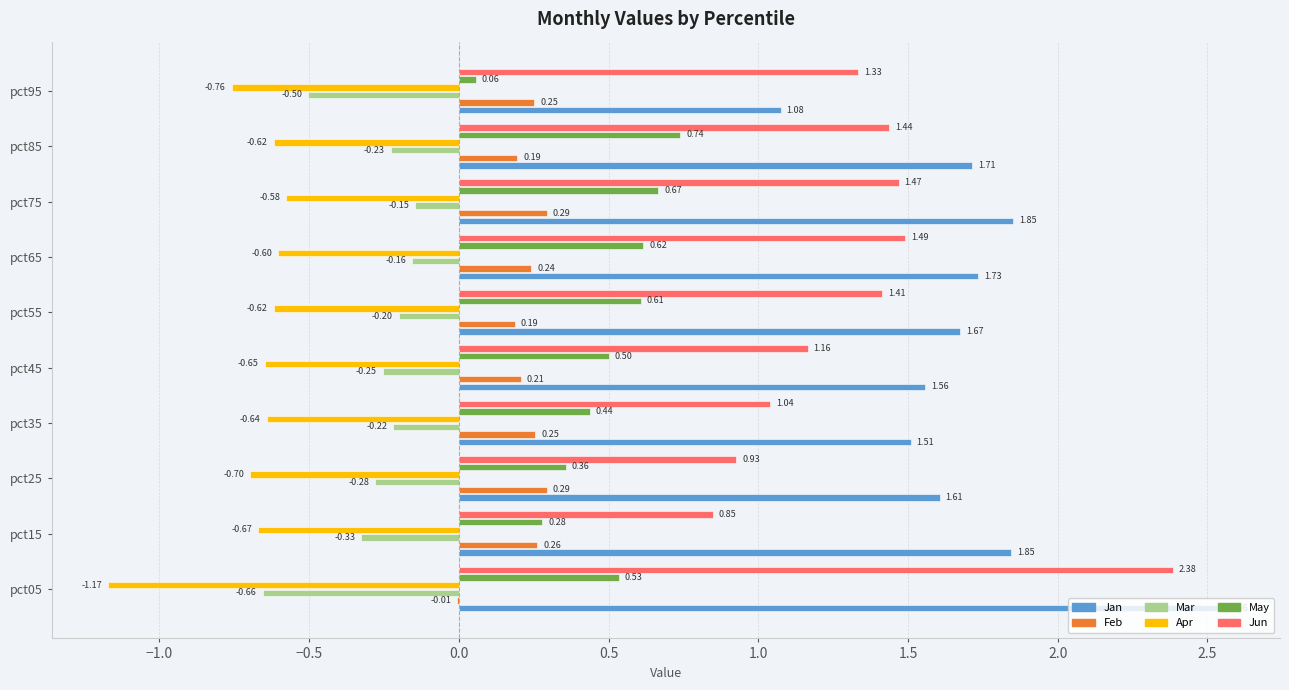

What are all the series names shown in the legend?

Jan, Feb, Mar, Apr, May, Jun